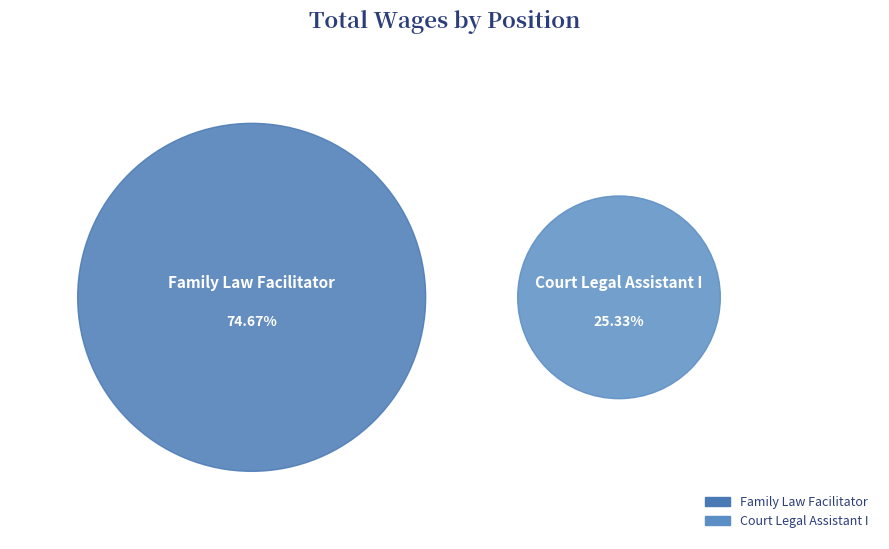

What portion of the pie excludes Court Legal Assistant I?

74.7%